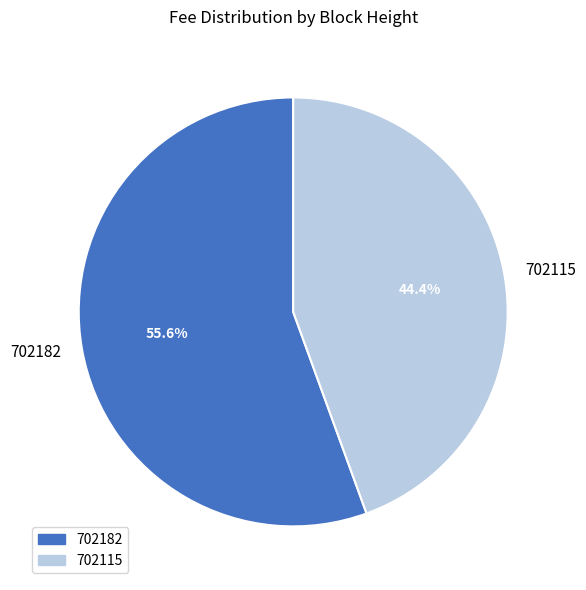

Do 702182 and 702115 together represent more than half of the pie?

Yes